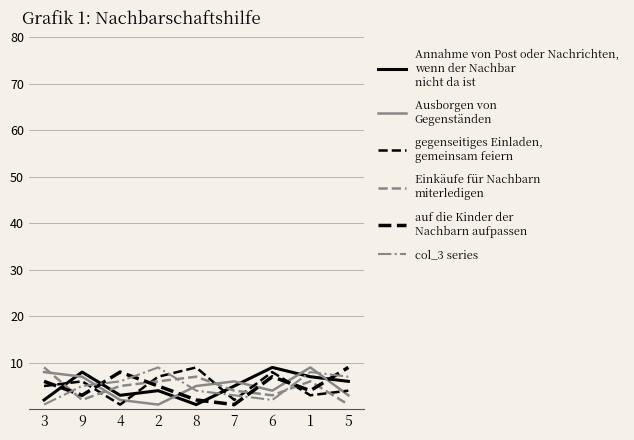

What is the total value across all series at 1?

37